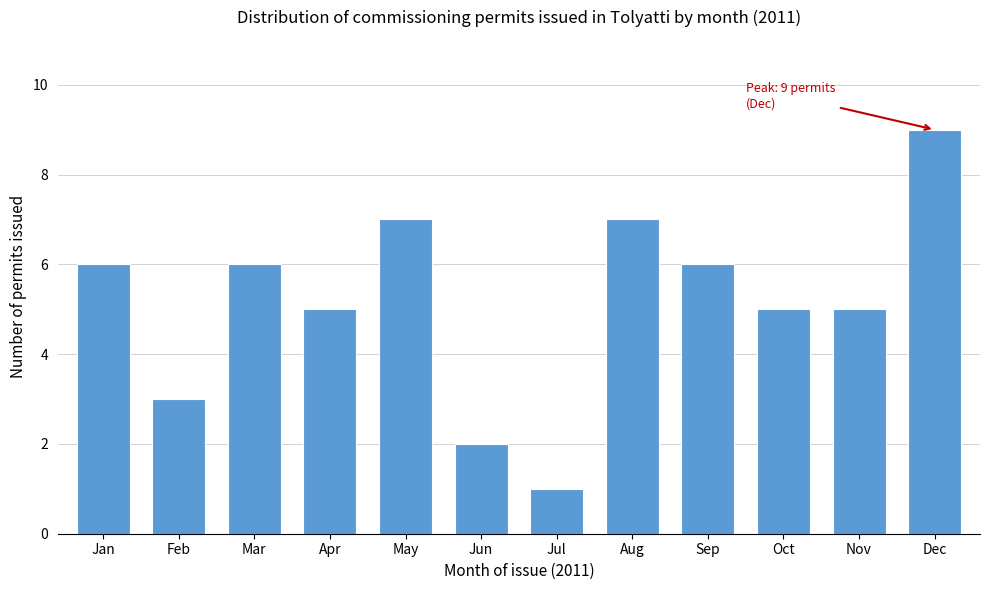

Reading left to right, list all the values displayed in this chart.

6	3	6	5	7	2	1	7	6	5	5	9